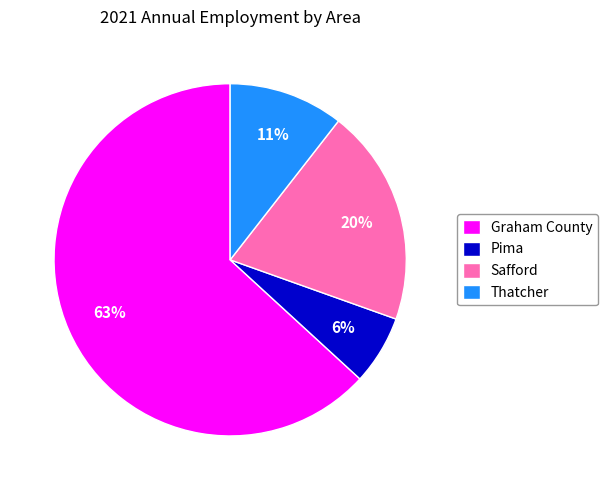

Which slice is the smallest?

Pima